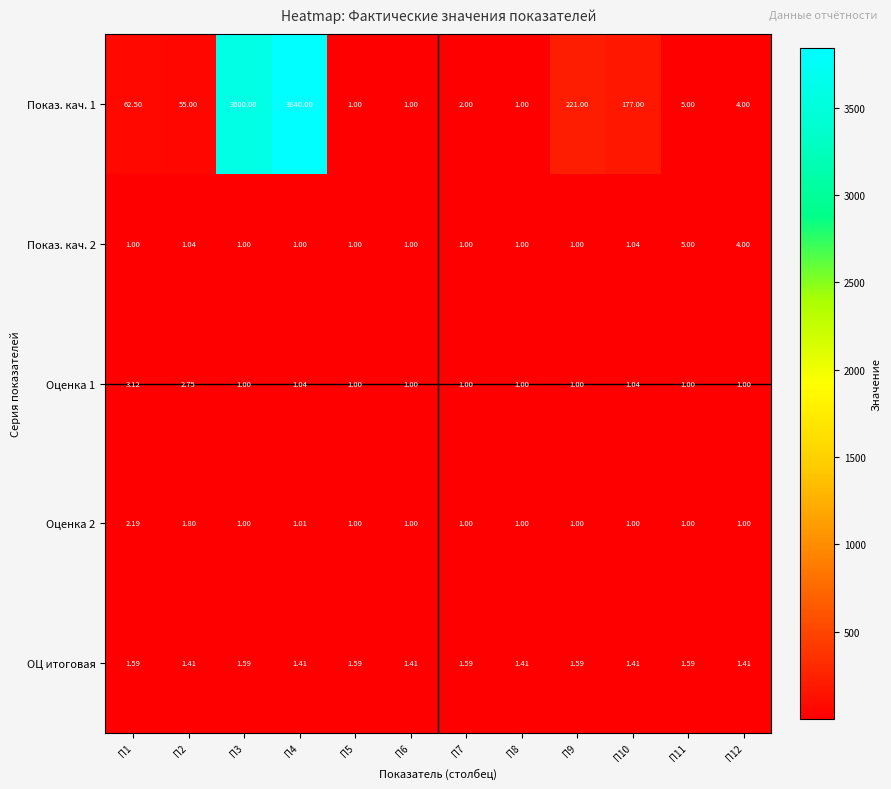

What is the difference between the highest and lowest values at П6?

0.4